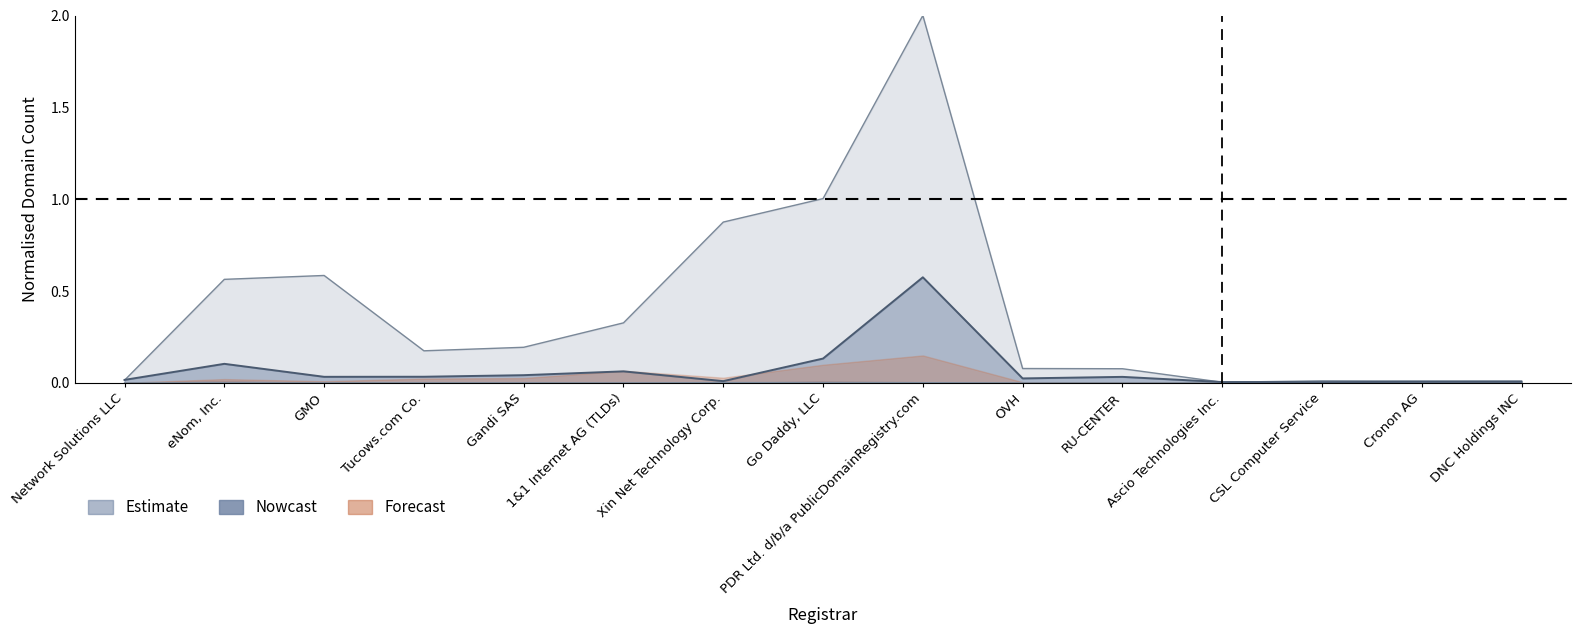

Reading left to right, what are all the values shown in this chart?

total-domains: Network Solutions LLC=0.0	eNom, Inc.=0.6	GMO=0.6	Tucows.com Co.=0.2	Gandi SAS=0.2	1&1 Internet AG (TLDs)=0.3	Xin Net Technology Corp.=0.9	Go Daddy, LLC=1.0	PDR Ltd. d/b/a PublicDomainRegistry.com=2.0	OVH=0.1	RU-CENTER=0.1	Ascio Technologies Inc.=0.0	CSL Computer Service=0.0	Cronon AG=0.0	DNC Holdings INC=0.0
total-nameservers: Network Solutions LLC=0.0	eNom, Inc.=0.1	GMO=0.0	Tucows.com Co.=0.0	Gandi SAS=0.0	1&1 Internet AG (TLDs)=0.1	Xin Net Technology Corp.=0.0	Go Daddy, LLC=0.1	PDR Ltd. d/b/a PublicDomainRegistry.com=0.6	OVH=0.0	RU-CENTER=0.0	Ascio Technologies Inc.=0.0	CSL Computer Service=0.0	Cronon AG=0.0	DNC Holdings INC=0.0
net-adds-3-yr: Network Solutions LLC=0.0	eNom, Inc.=0.0	GMO=0.0	Tucows.com Co.=0.0	Gandi SAS=0.0	1&1 Internet AG (TLDs)=0.0	Xin Net Technology Corp.=0.0	Go Daddy, LLC=0.0	PDR Ltd. d/b/a PublicDomainRegistry.com=0.0	OVH=0.0	RU-CENTER=0.0	Ascio Technologies Inc.=0.0	CSL Computer Service=0.0	Cronon AG=0.0	DNC Holdings INC=0.0